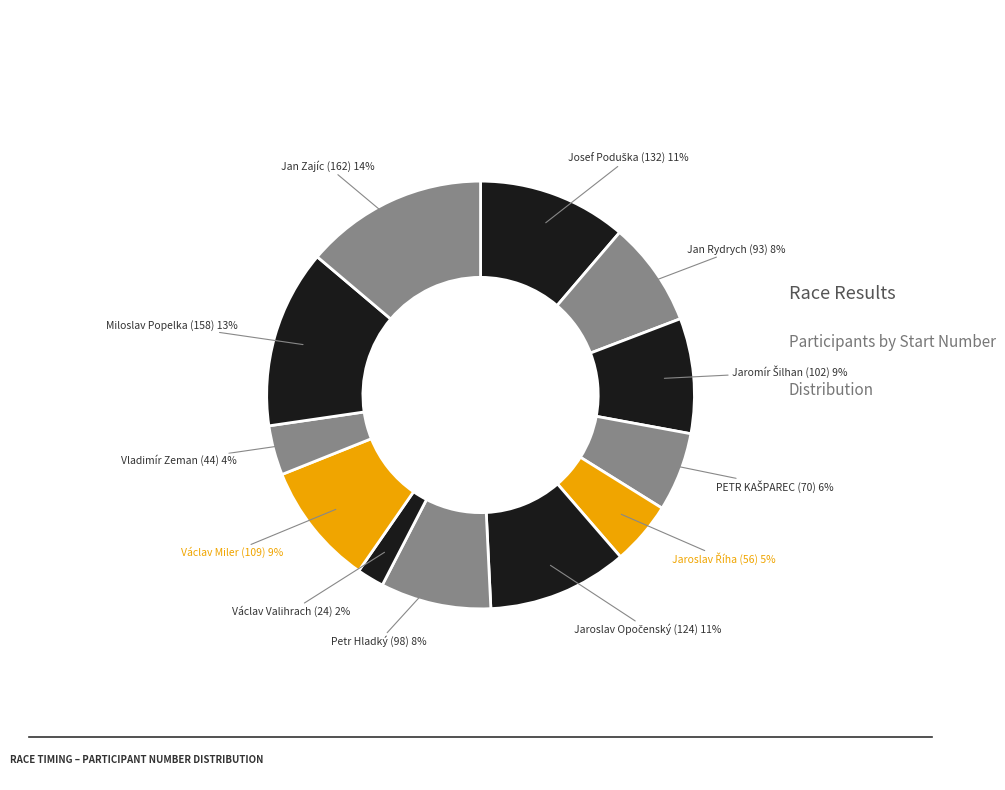

Which slice is the smallest?

Václav Valihrach (24)